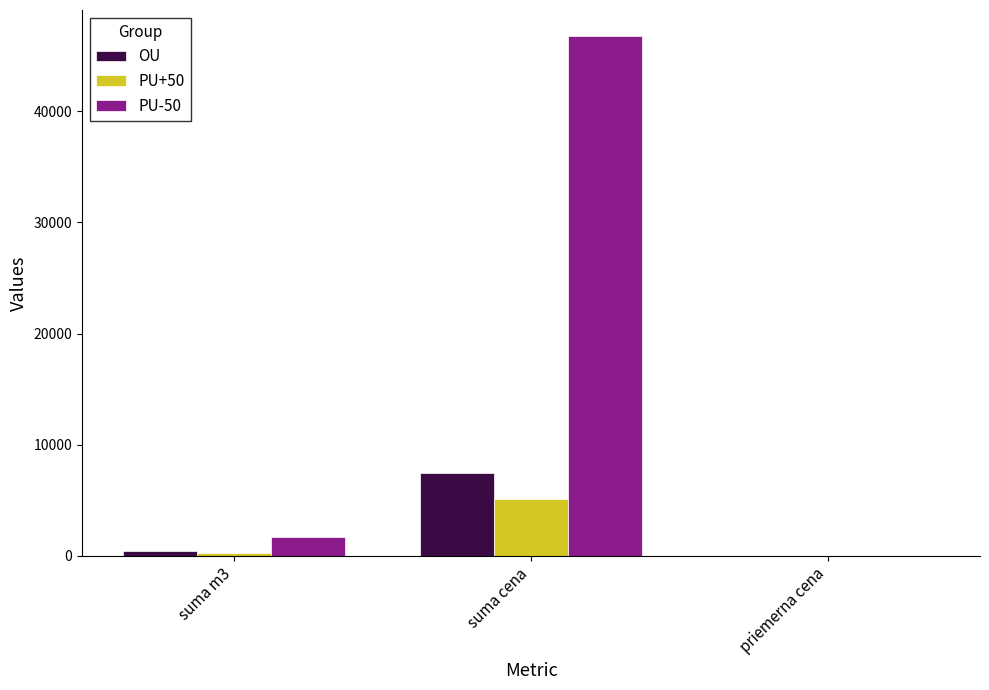

Reading left to right, what are all the values shown in this chart?

OU: 426.0	7485.0	17.6
PU+50: 225.0	5106.8	22.7
PU-50: 1694.0	46782.8	27.6